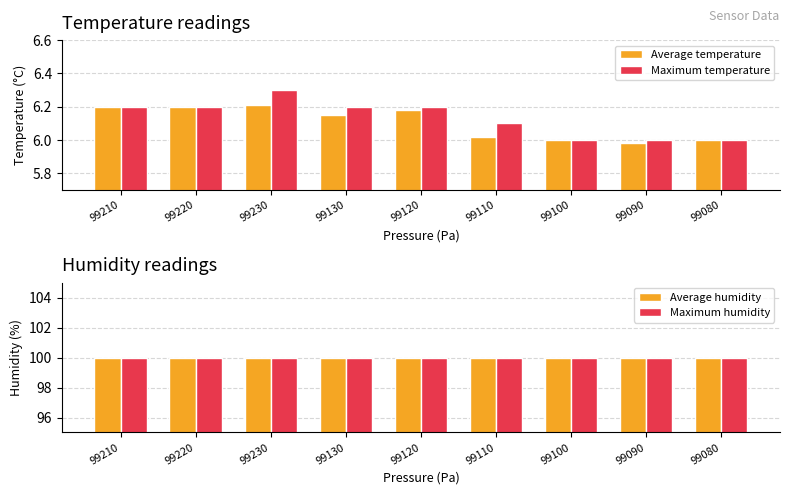

At which category is the sum across all series the highest?

99230